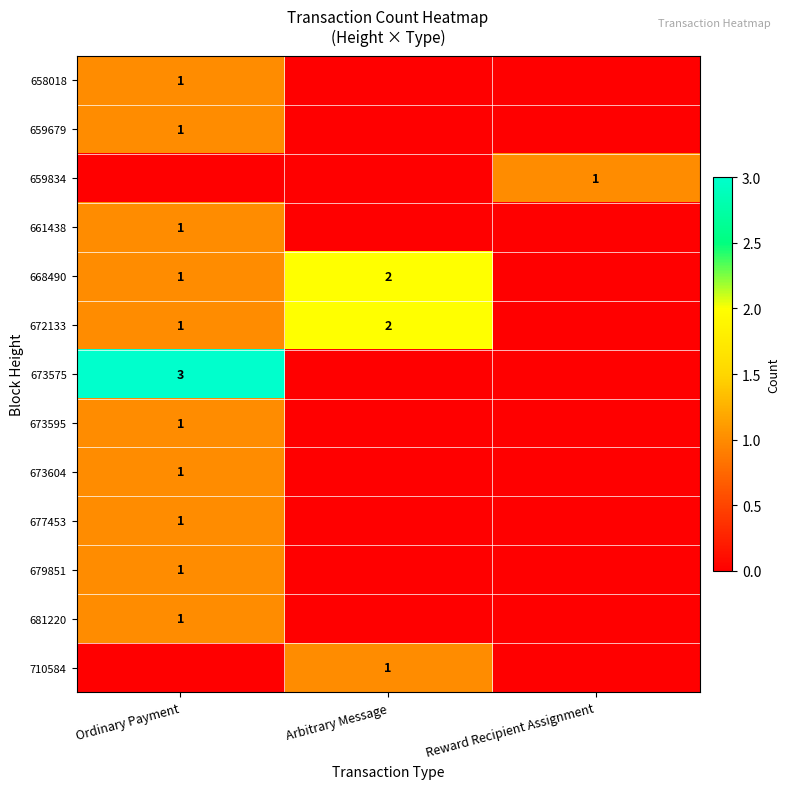

Is it true that 673604 equals 1 at Ordinary Payment?

True